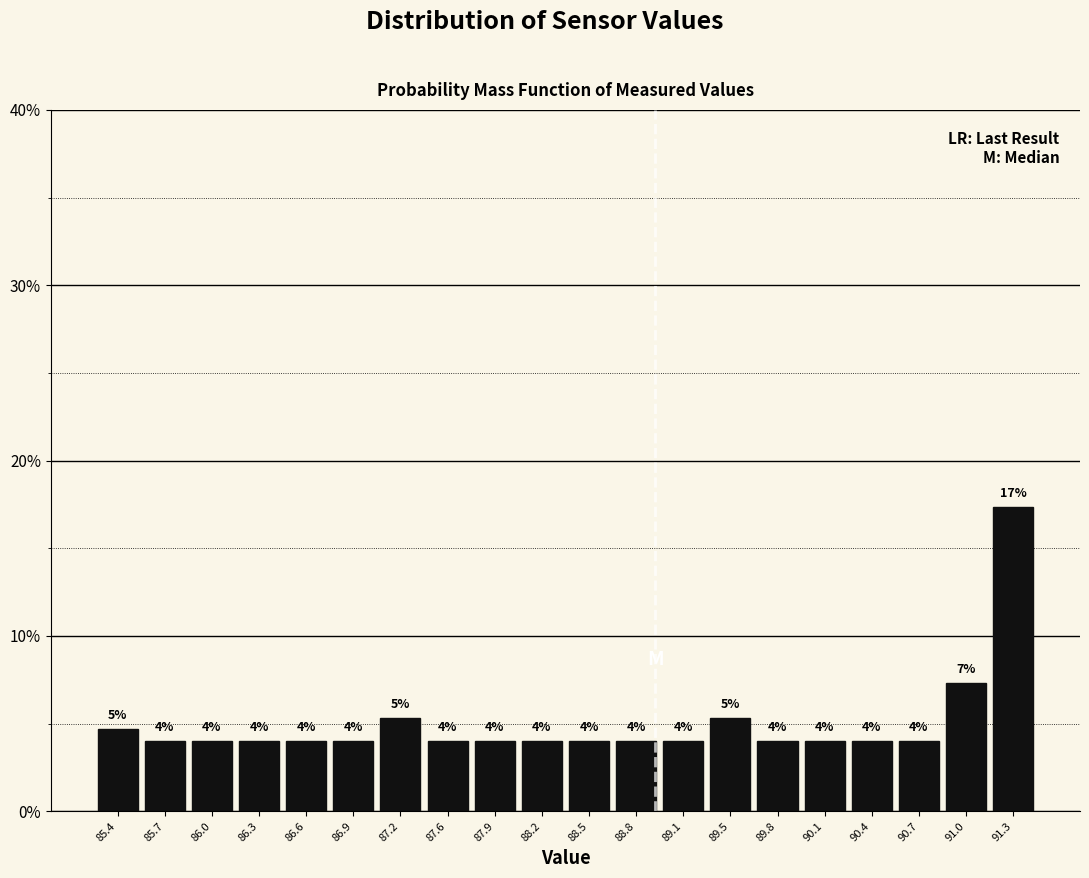

Which range on the x-axis has the tallest bar?

91.185 to 91.500